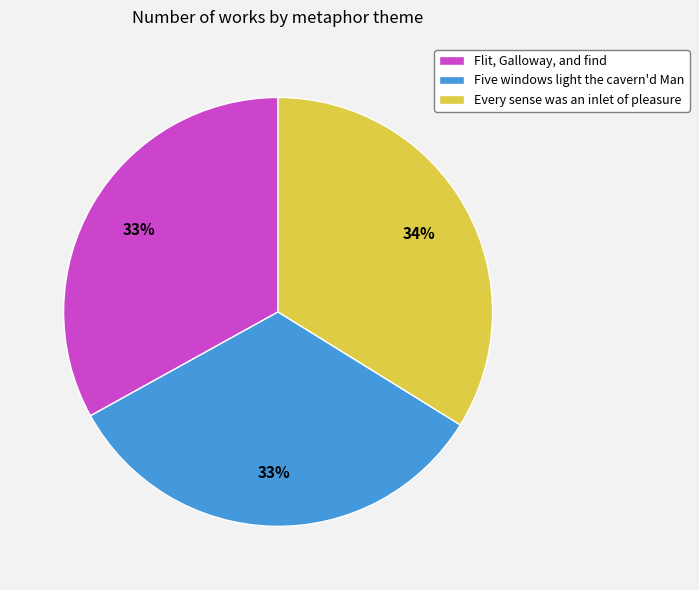

To the nearest percent, what percentage of the pie is Flit, Galloway, and find?

33%